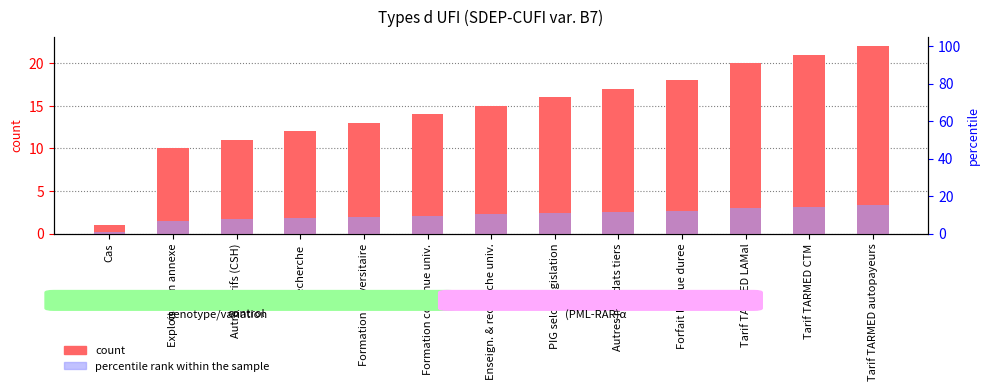

What is the difference between the second highest and second lowest values in the count series?

11.0